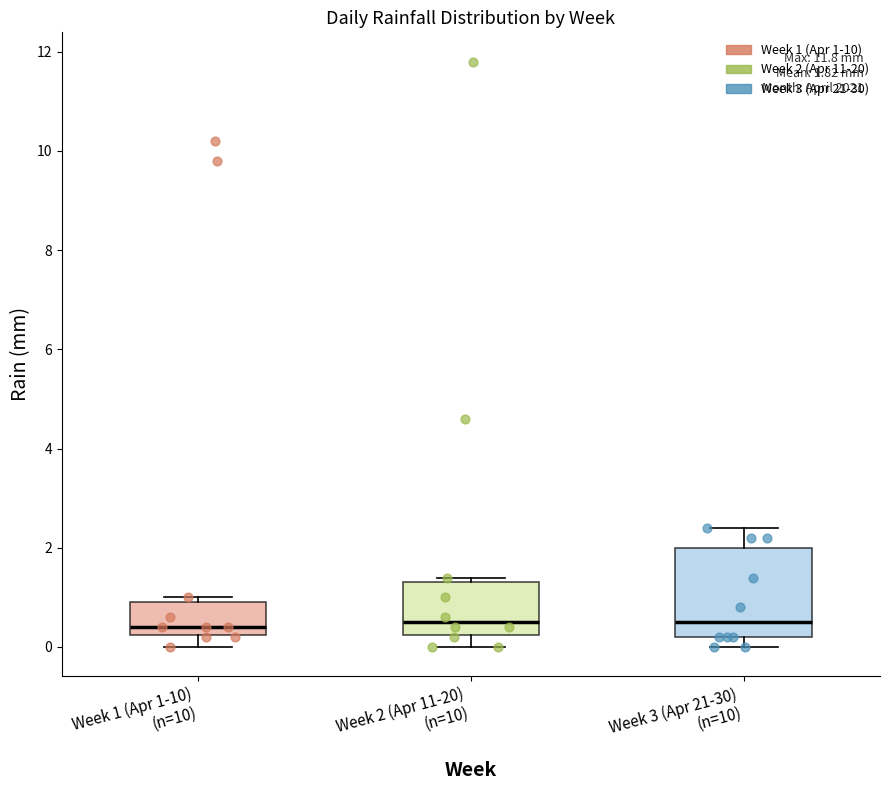

Comparing the boxes themselves (not the whiskers), which one is the tallest?

Week 3 (Apr 21-30) (n=10)